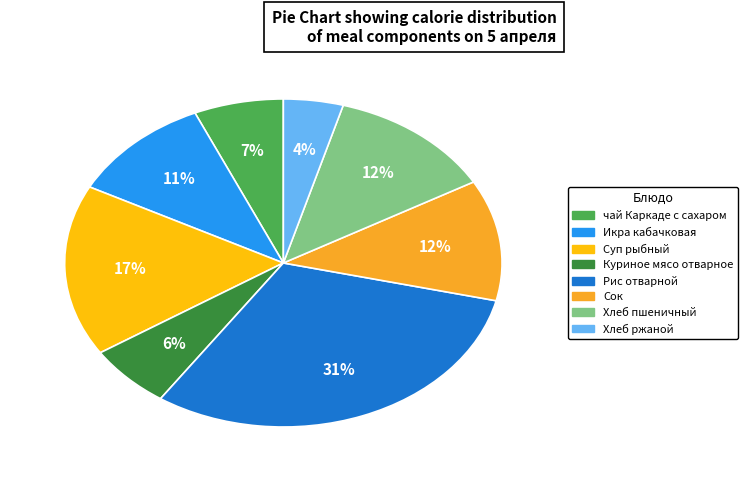

Between Рис отварной and Куриное мясо отварное, which is larger?

Рис отварной